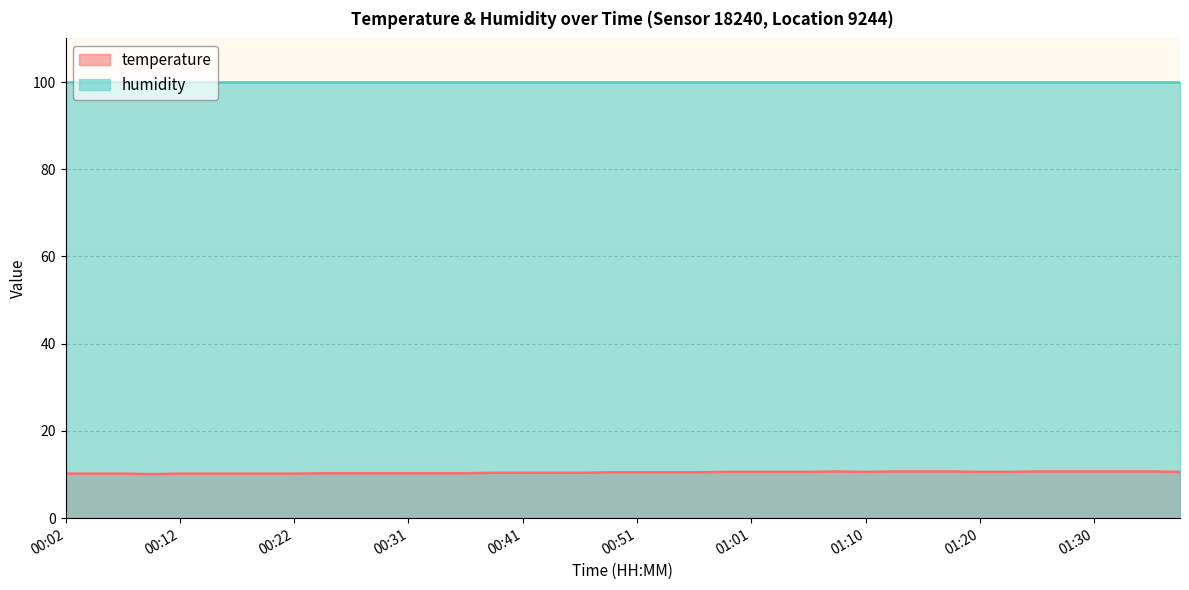

Rank the categories by value from lowest to highest.

00:09, 00:02, 00:04, 00:07, 00:12, 00:14, 00:17, 00:19, 00:22, 00:24, 00:26, 00:29, 00:31, 00:34, 00:36, 00:39, 00:41, 00:43, 00:46, 00:48, 00:51, 00:53, 00:56, 00:58, 01:01, 01:03, 01:05, 01:10, 01:20, 01:22, 01:37, 01:08, 01:13, 01:15, 01:18, 01:25, 01:27, 01:30, 01:32, 01:35